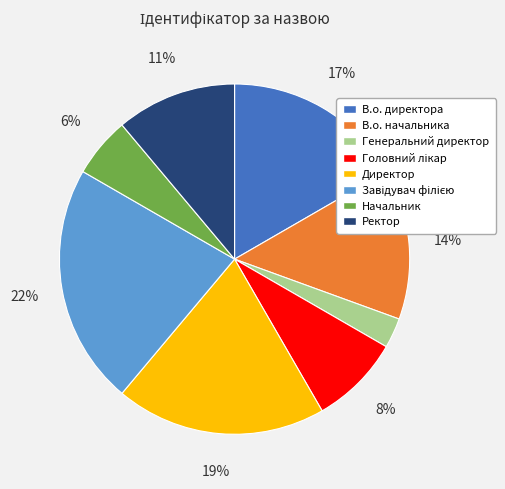

Approximately how many times larger is the value at Начальник compared to Генеральний директор?

2.0